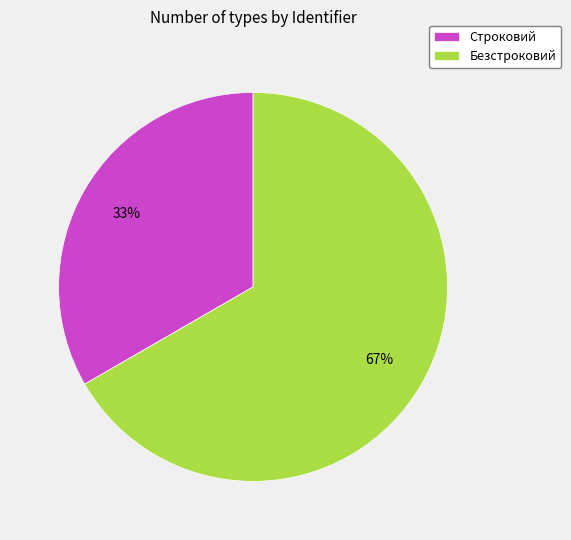

Is the sum of Безстроковий and Строковий greater than half?

Yes